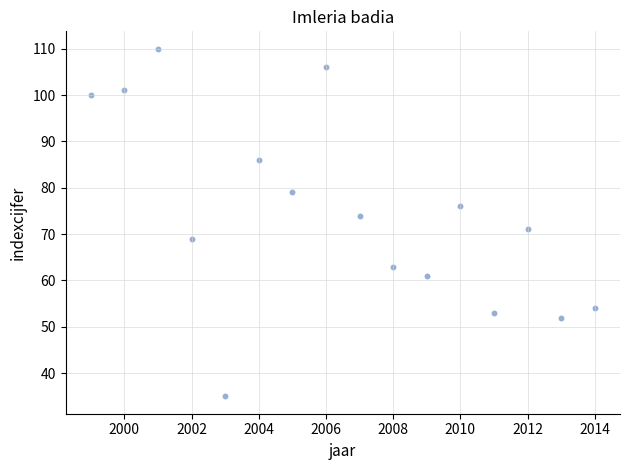

What Y value in the scatter plot is closest to 72?

71